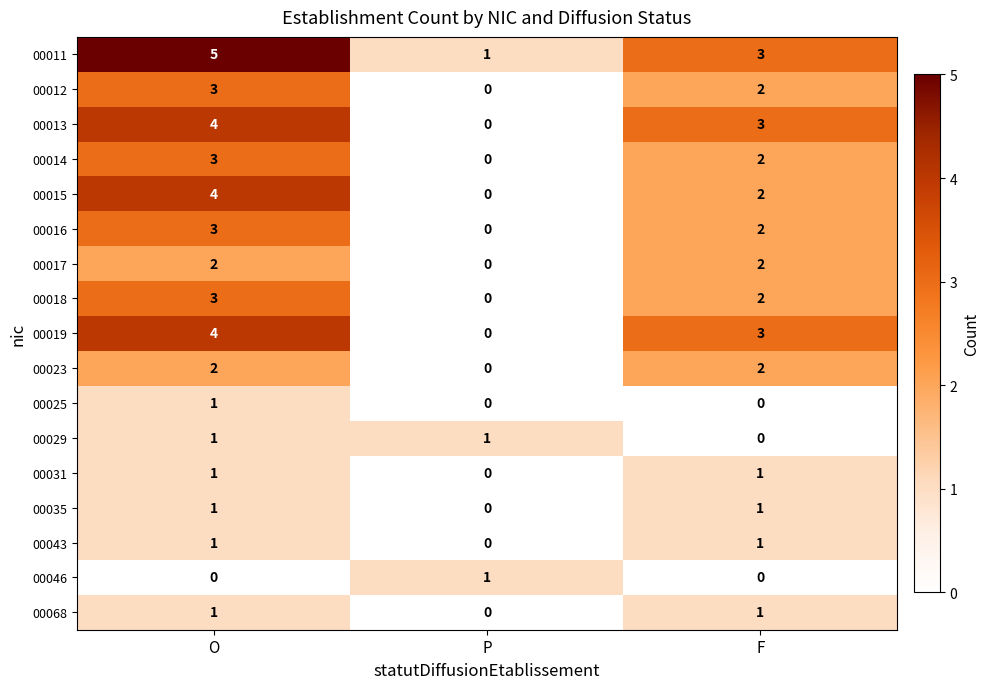

The 00035 series shows 2 at F. True or false?

False